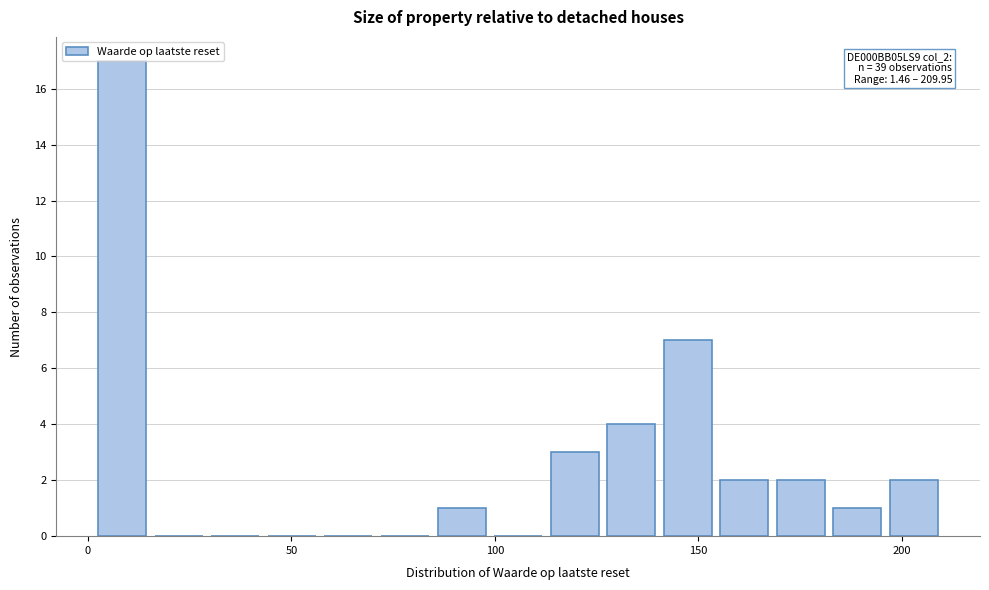

Around what value on the x-axis is the tallest bar? Give the approximate position of its centre, as read against the axis.

10